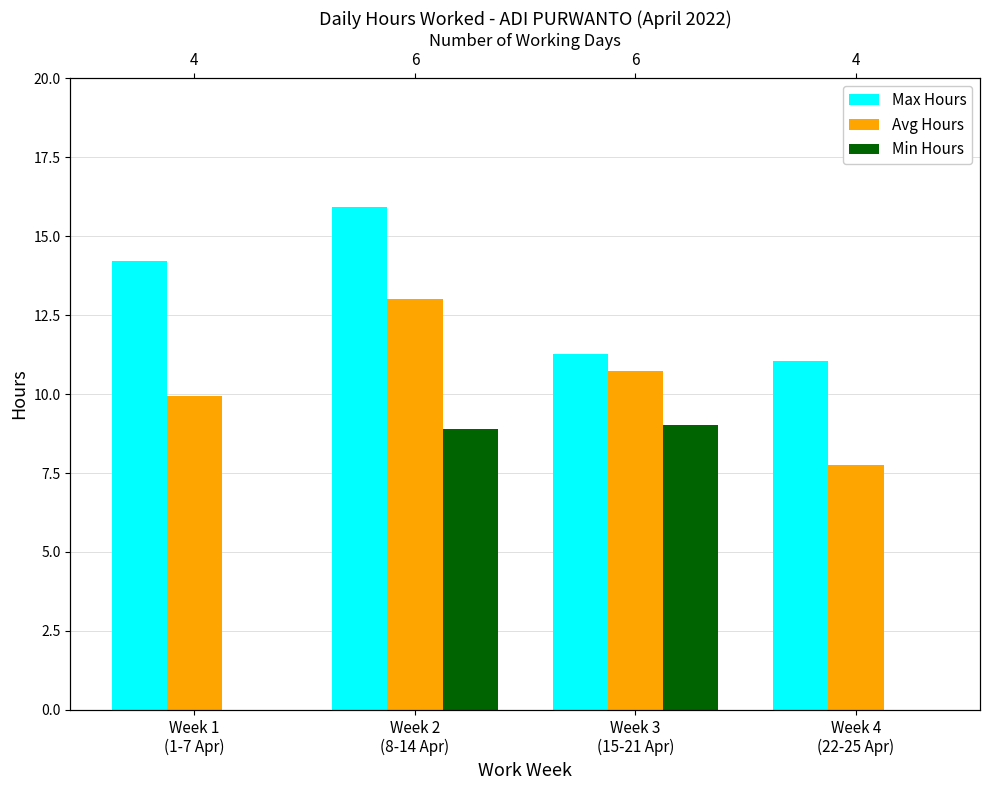

What is the difference between the maximum and second lowest values in the Max Hours series?

4.7